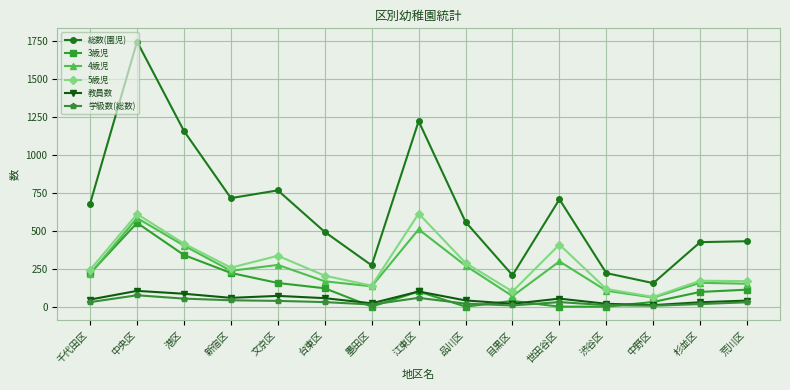

Which series changed the most between 渋谷区 and 荒川区?

総数(園児)